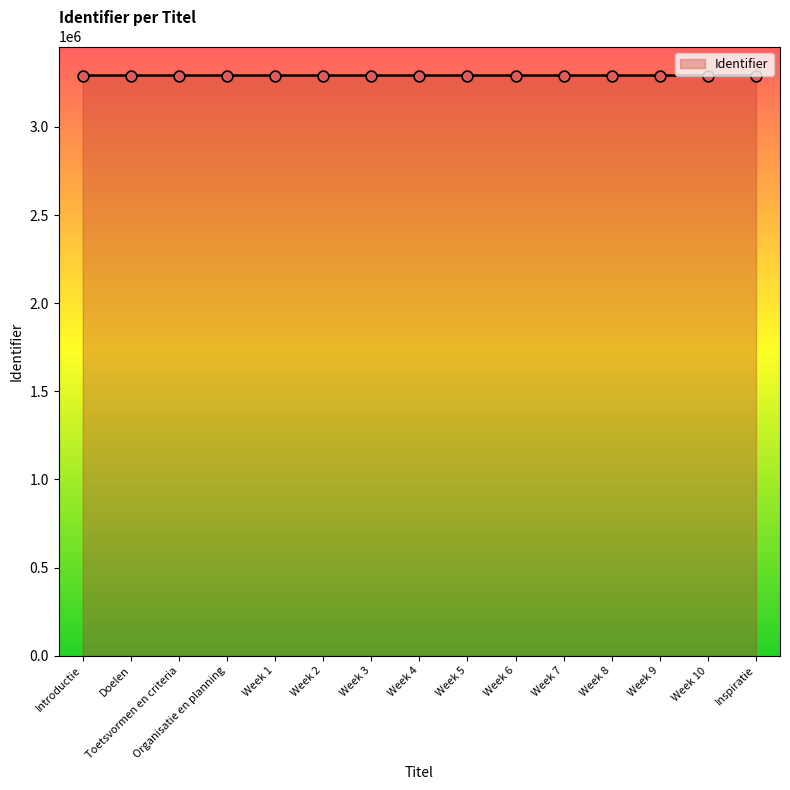

What is the change in value from Week 4 to Inspiratie?

+14